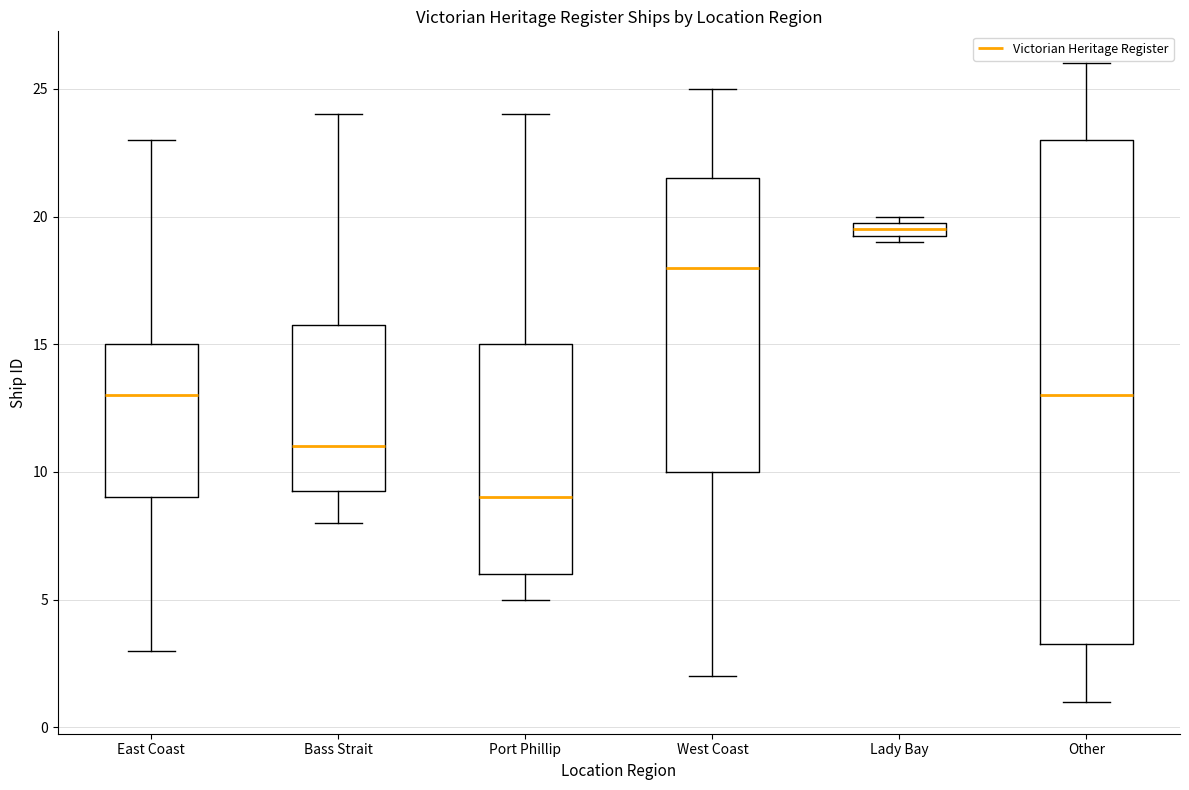

Comparing the boxes themselves (not the whiskers), which one is the tallest?

Other